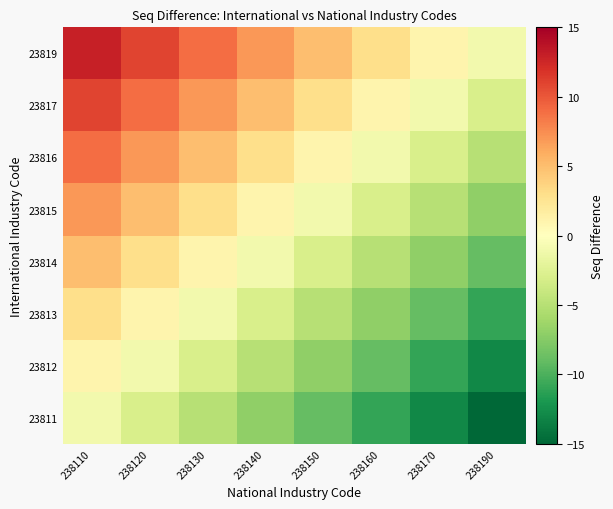

Between 238120 and 238140, which series saw the biggest shift?

23811